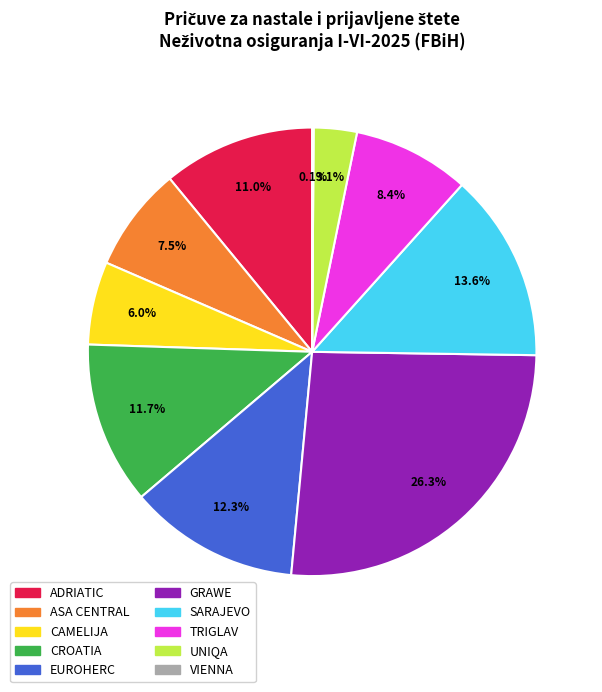

Combined, do EUROHERC and CAMELIJA account for over 50%?

No